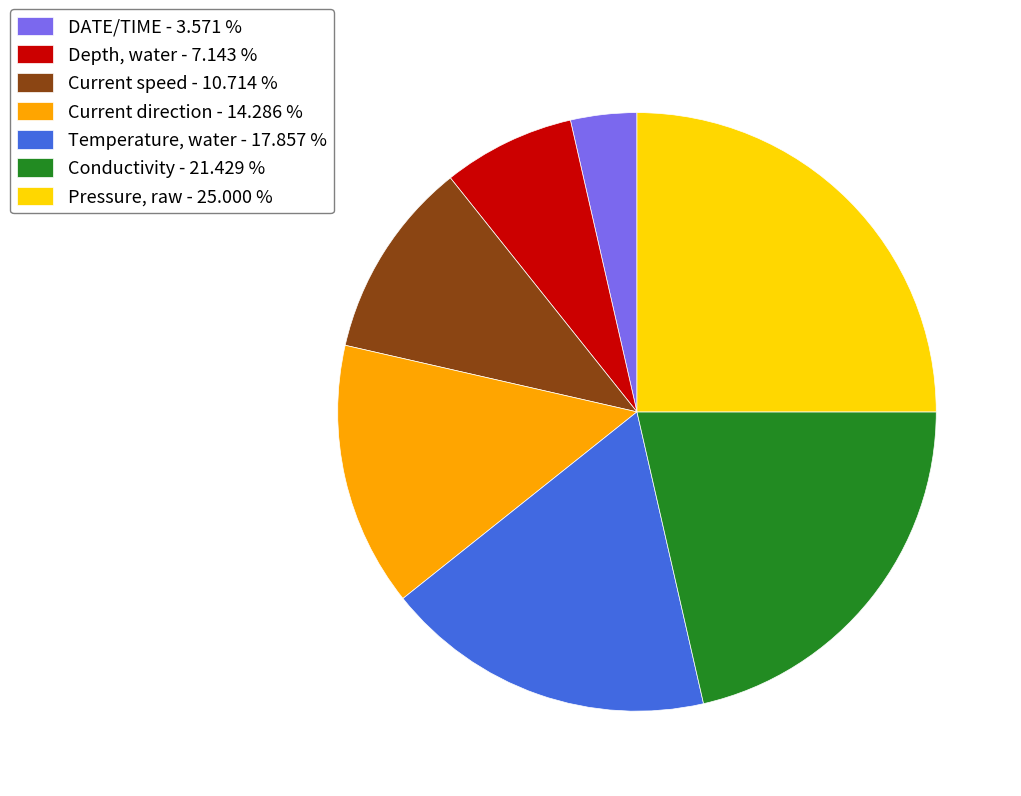

What is the largest slice in the pie chart?

Pressure, raw